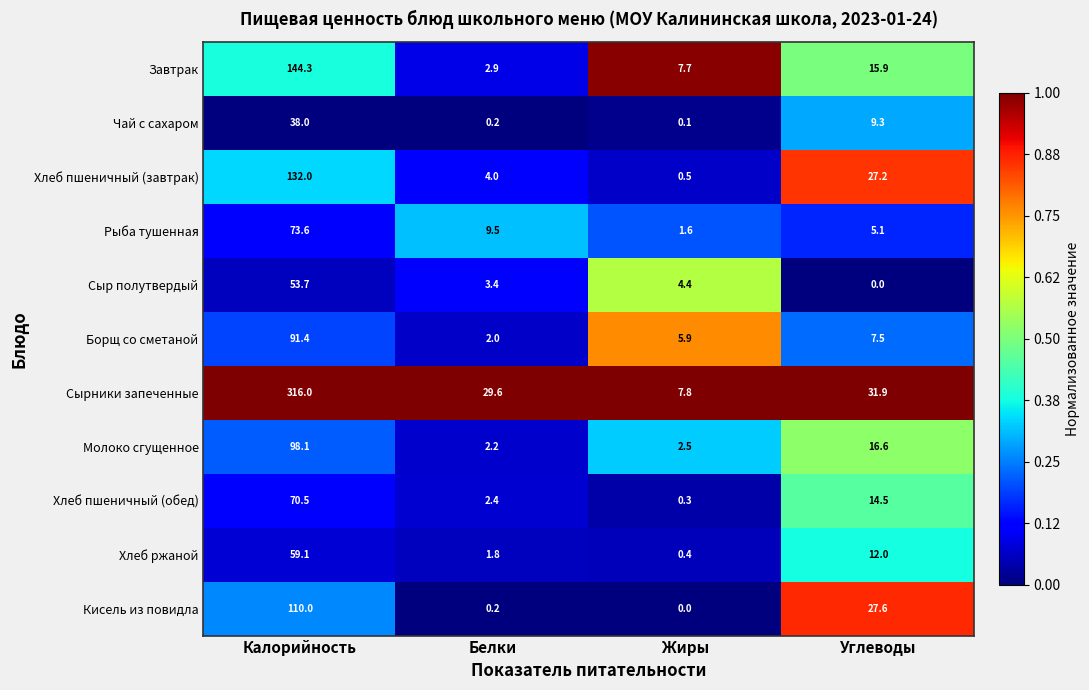

What is the maximum value for Кисель из повидла?

110.0